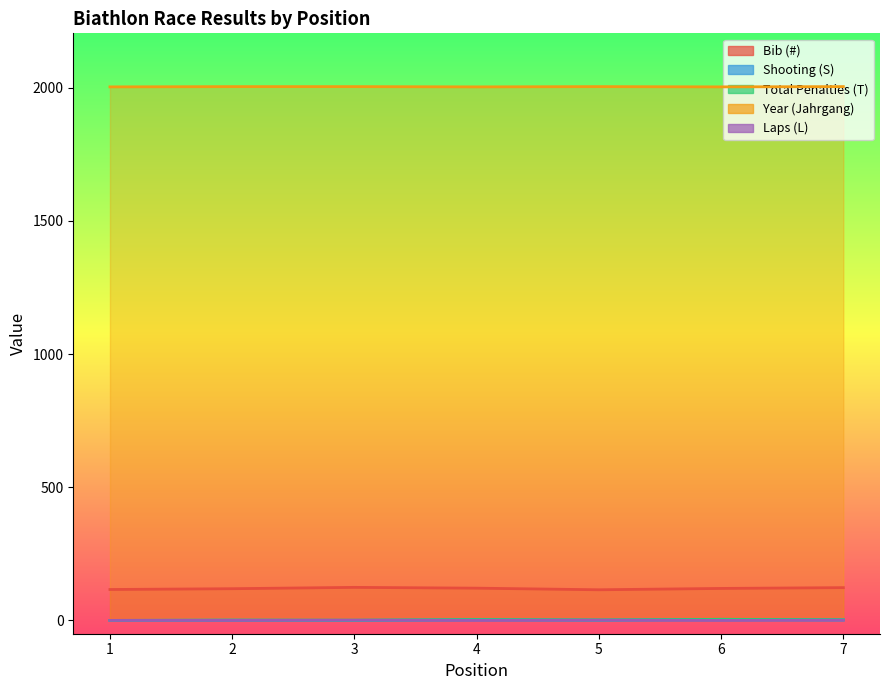

Is it true that Total Penalties (T) equals 0 at 3?

False